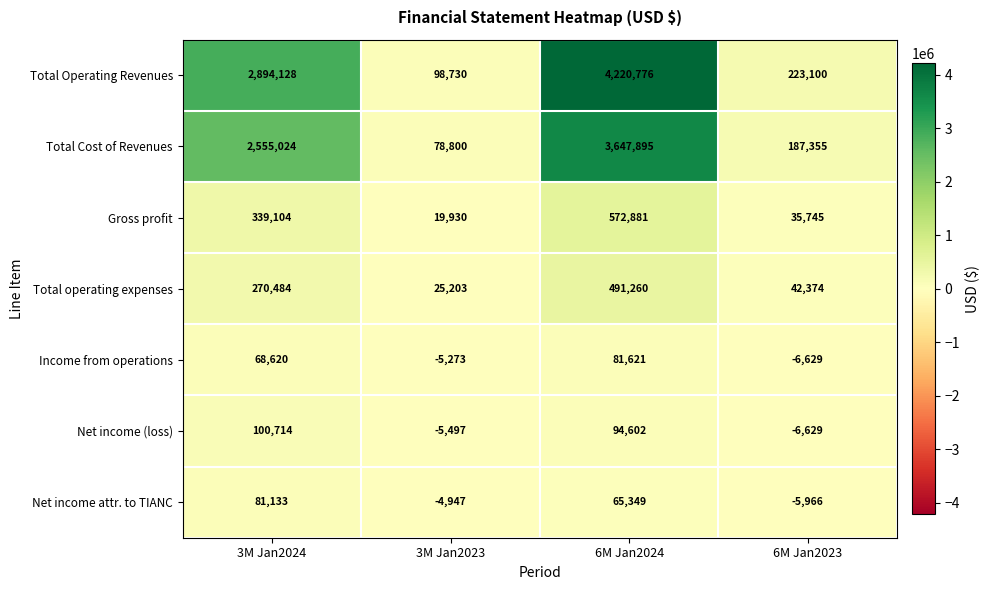

What is the total value across all series at 3M Jan2023?

206946